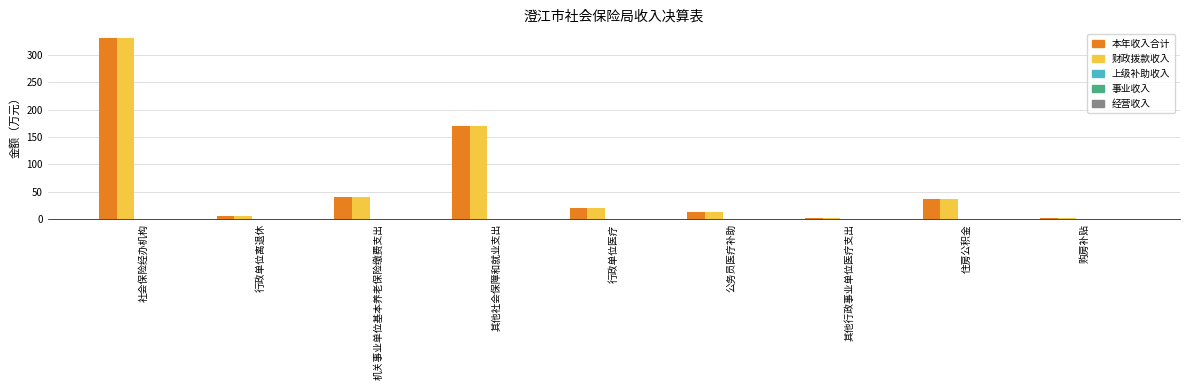

What is the label of the 3rd bar from the right?

其他行政事业单位医疗支出